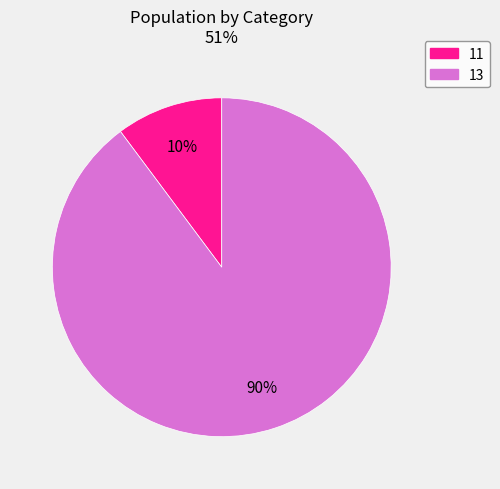

True or false: 13 accounts for 99% of the total.

False